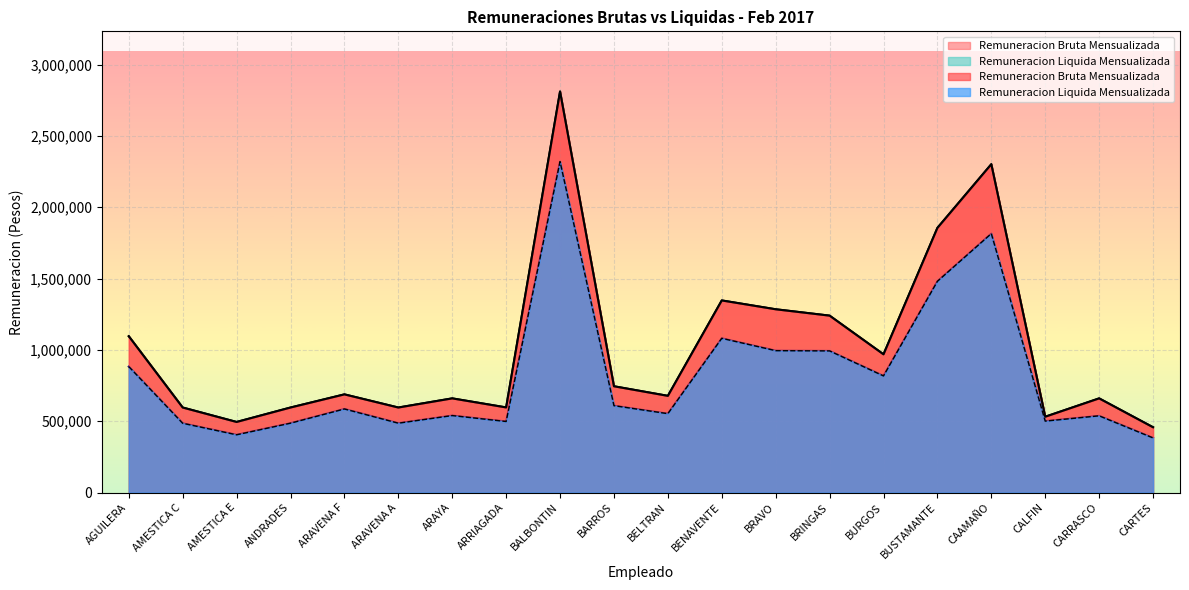

Where is Remuneracion Liquida Mensualizada nearest to the value 1351032?

BUSTAMANTE